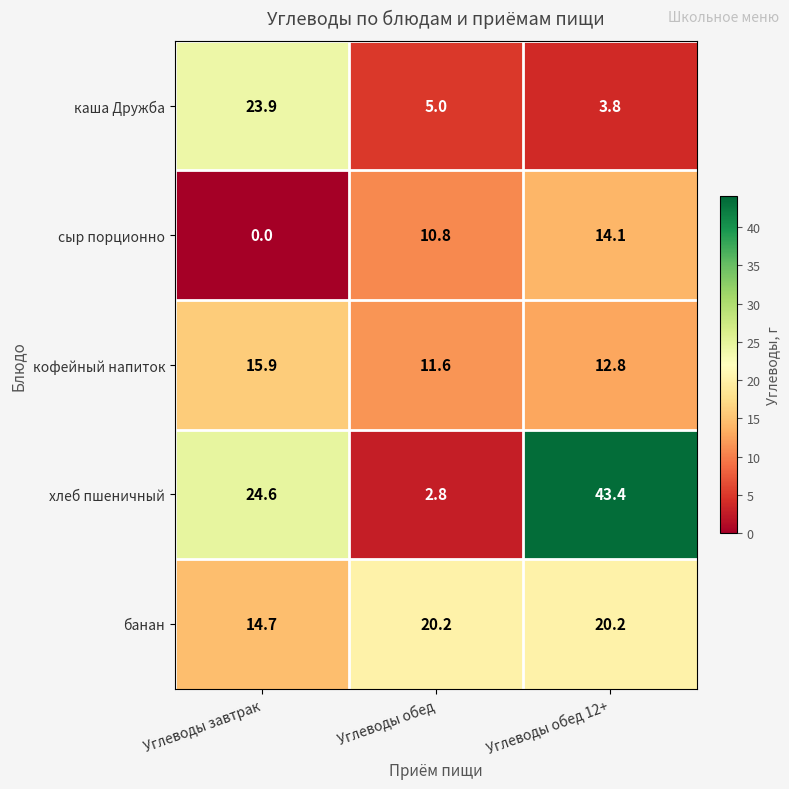

Reading left to right, list all the values displayed in this chart.

каша Дружба: 23.9	5.0	3.8
сыр порционно: 0.0	10.8	14.1
кофейный напиток: 15.9	11.6	12.8
хлеб пшеничный: 24.6	2.8	43.4
банан: 14.7	20.2	20.2